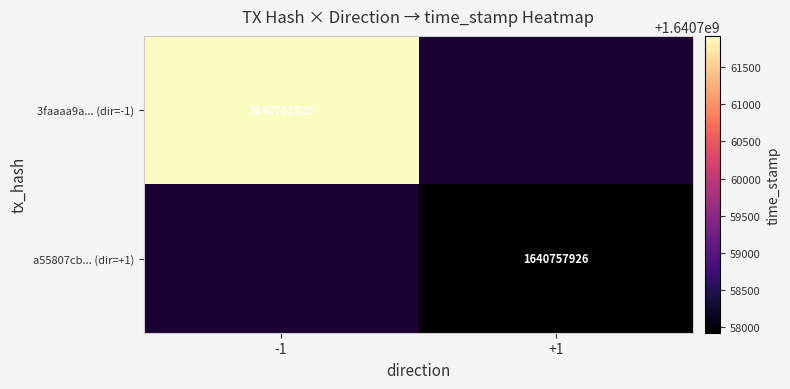

What is the minimum value shown in the chart?

1640757926.0